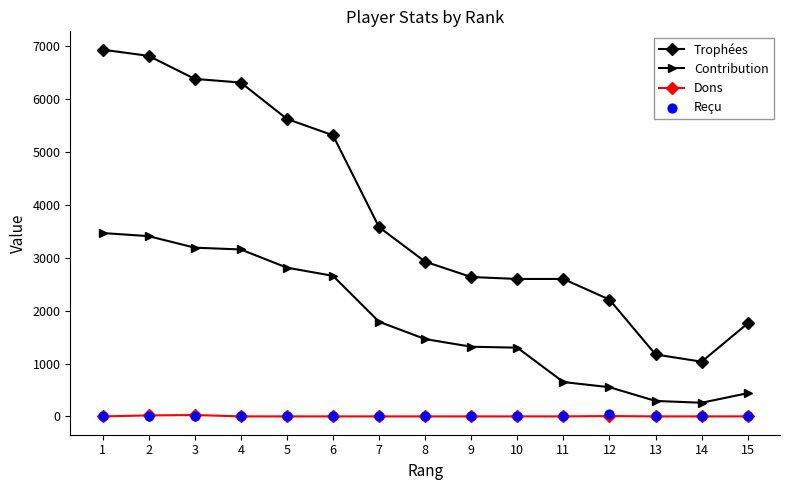

At how many categories does at least one series exceed 6813?

2